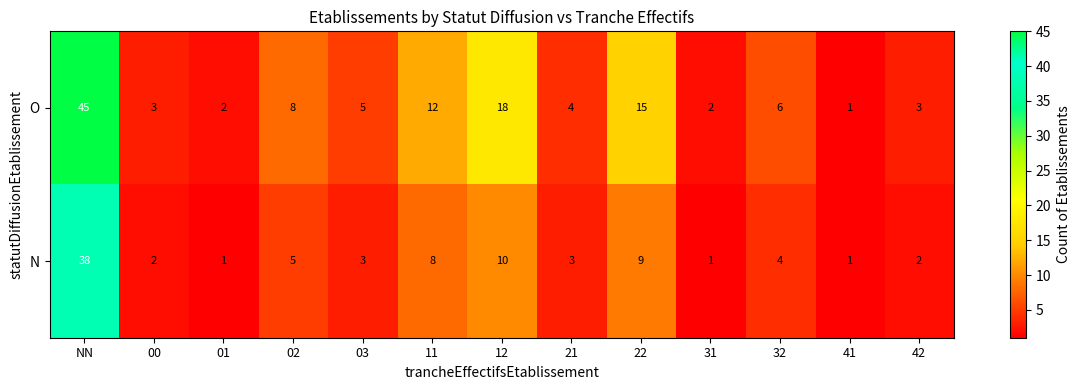

What is the average value of the N series?

7